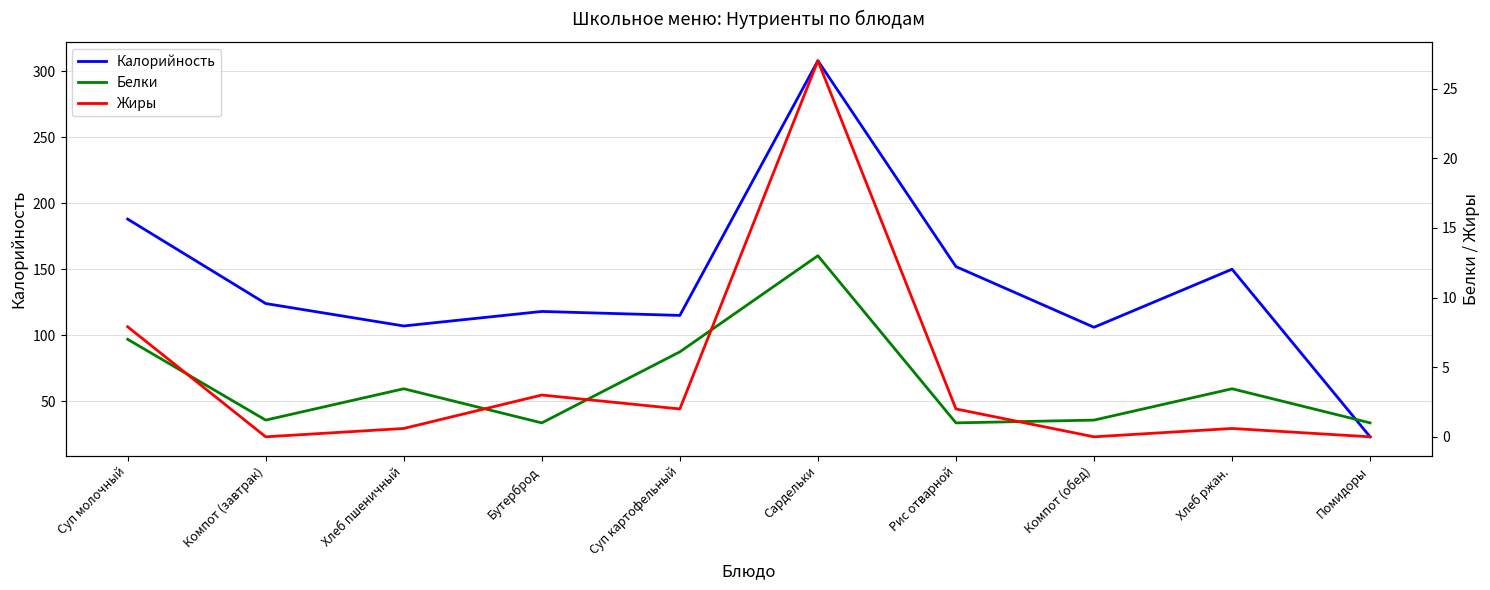

At which category is the sum across all series the highest?

Сардельки